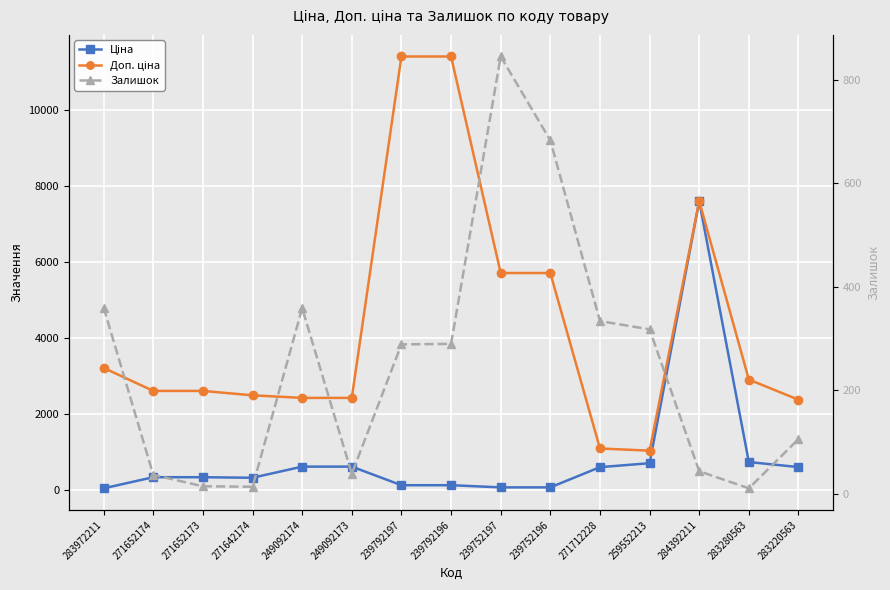

True or false: Ціна has a value of 152.0 at 239792197.

False